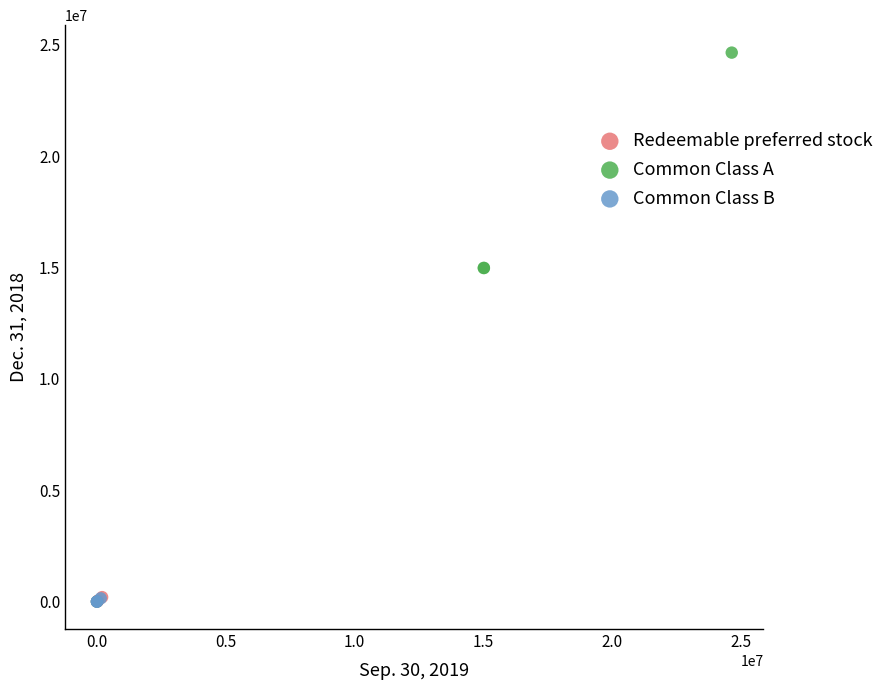

Which series contains the highest Y value?

Common Class A